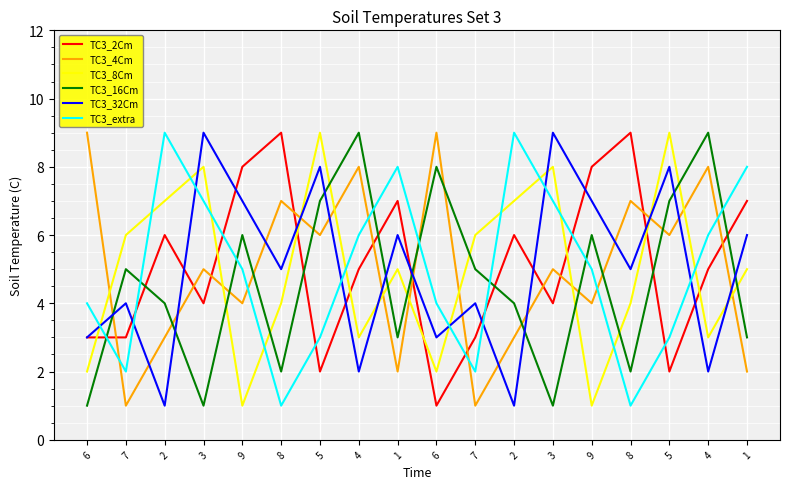

How many lines are shown in the chart?

6